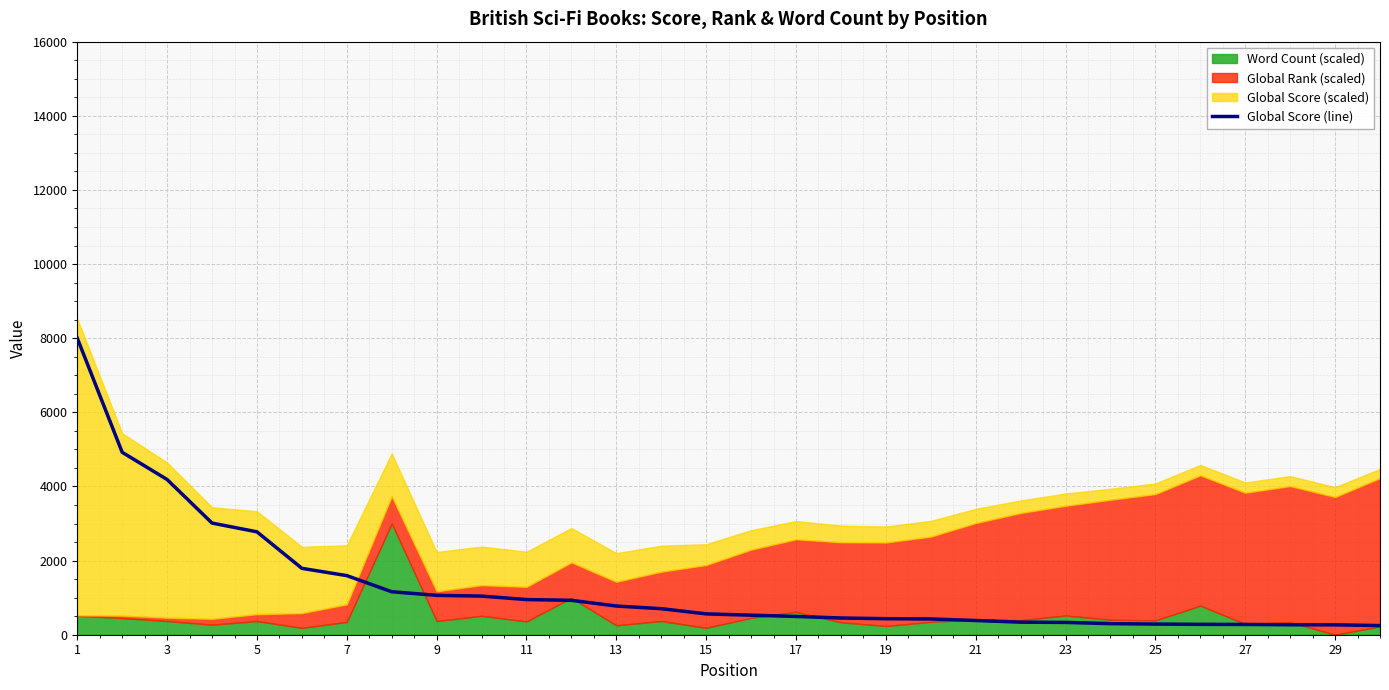

What is the maximum value shown in the chart?

8000.0